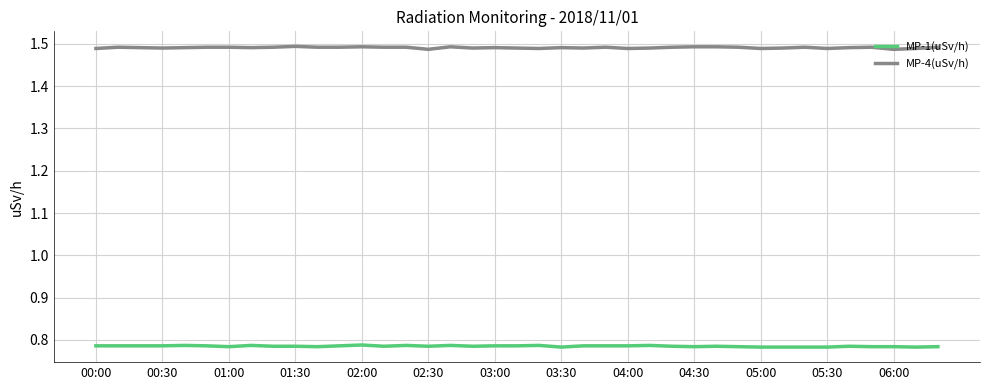

Rank the series by their maximum value, from highest to lowest.

MP-4(uSv/h), MP-1(uSv/h)